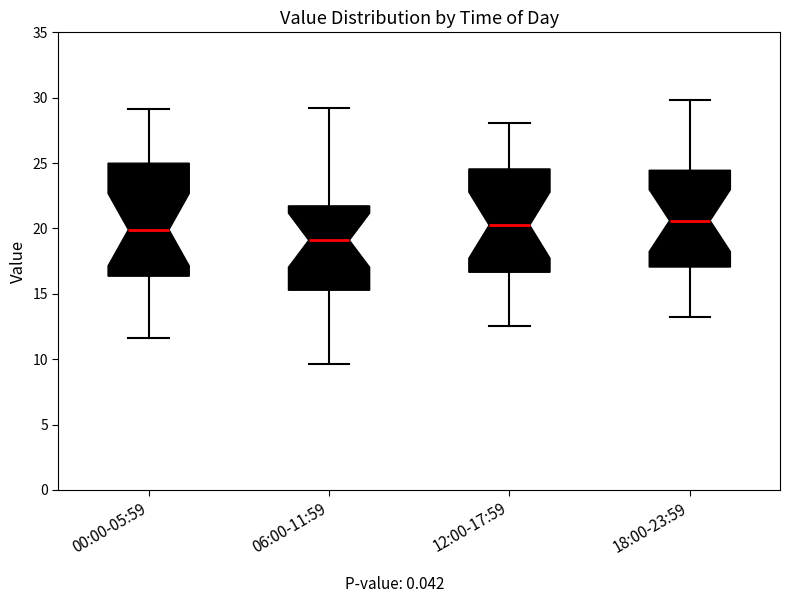

Which box is the tallest, from its lower edge to its upper edge?

00:00-05:59